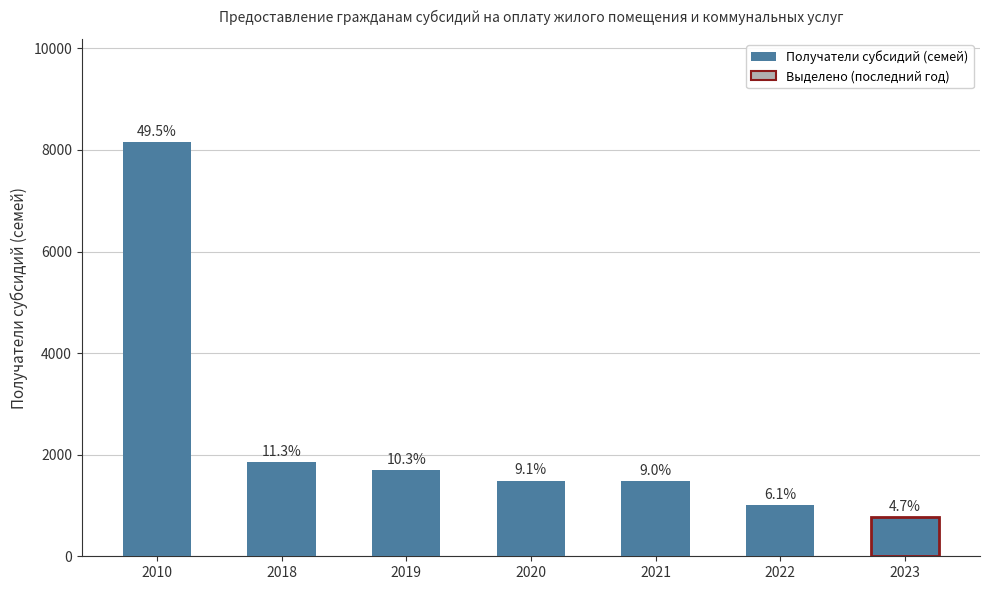

Are the bars horizontal?

No